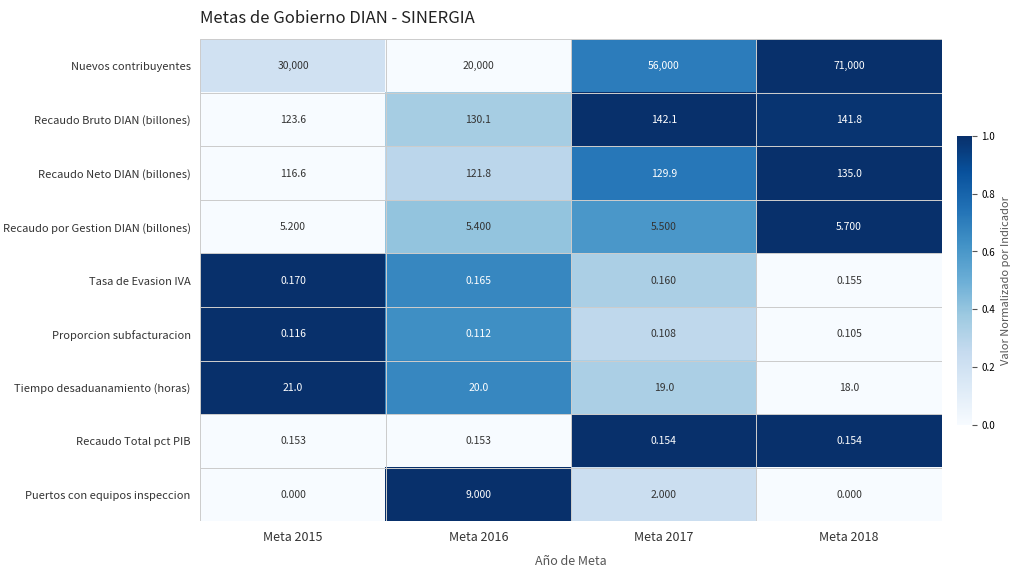

Which series changed the most between Meta 2015 and Meta 2017?

Nuevos contribuyentes